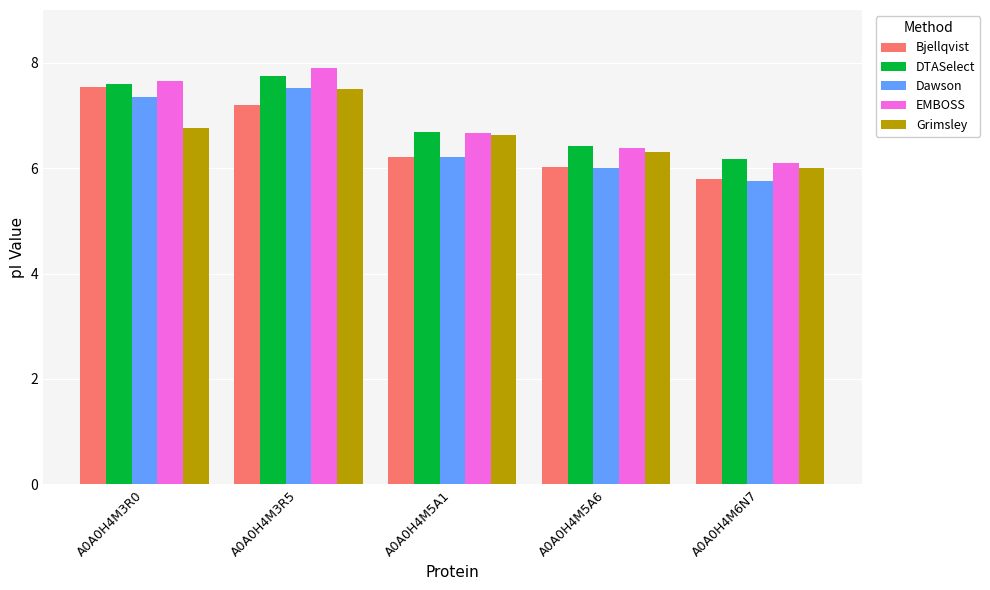

What is the value of the Grimsley bar at the 2nd from the left?

7.5